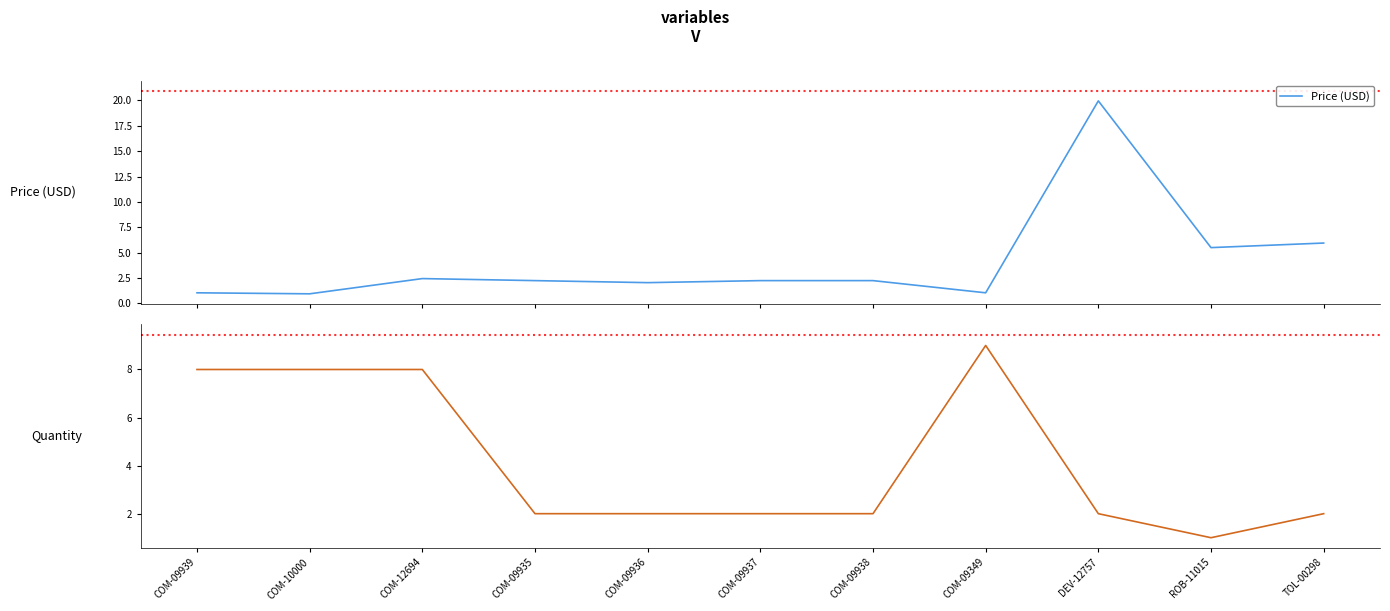

Rank the series at COM-12694 from highest to lowest value.

Quantity, Price (USD)